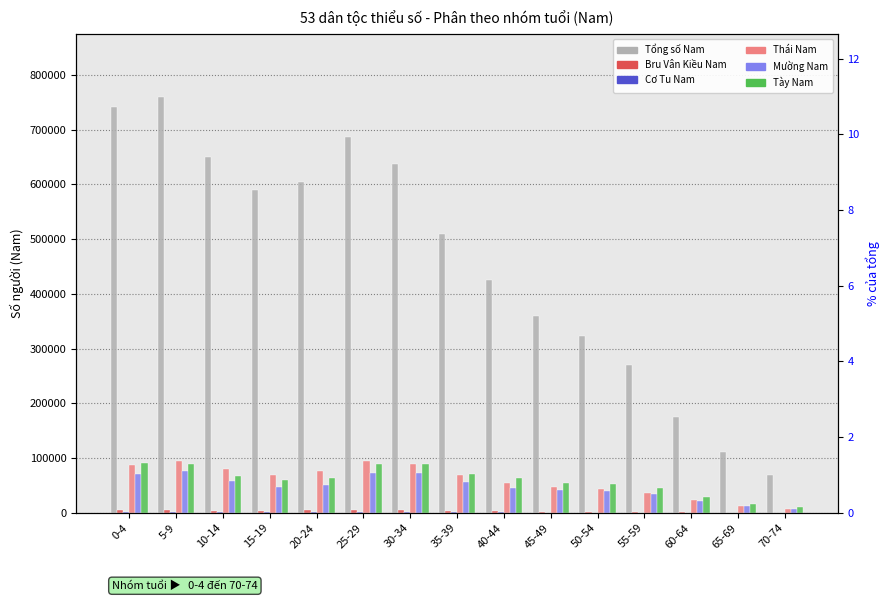

What is the sum of all Tày Nam values?

889352